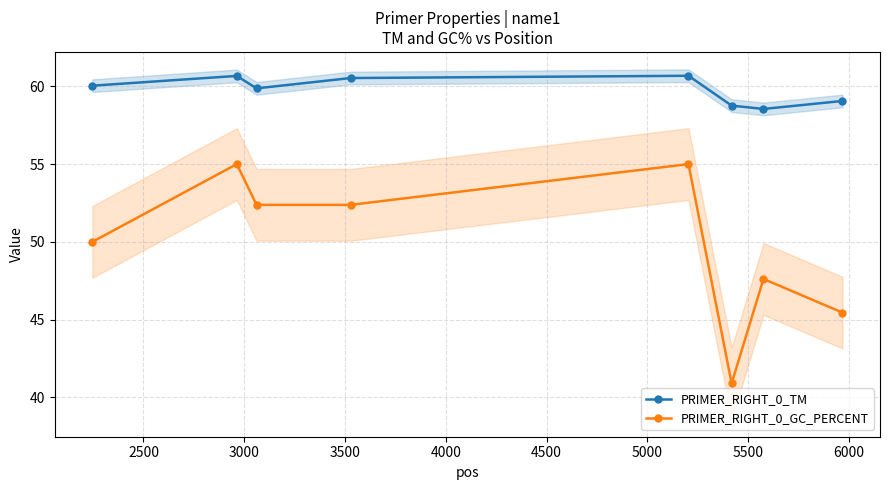

True or false: PRIMER_RIGHT_0_GC_PERCENT has more than 2 interior local peaks.

True